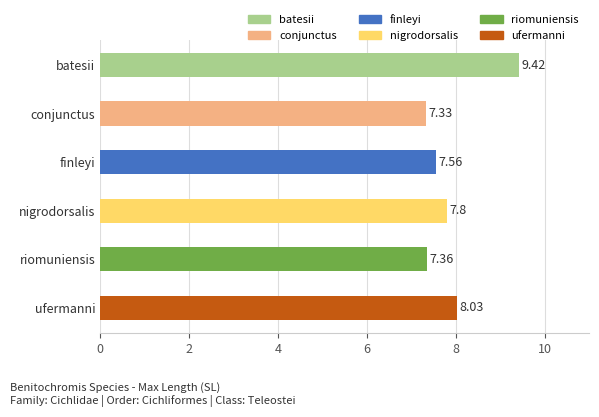

What is the label of the 1st bar from the top?

batesii